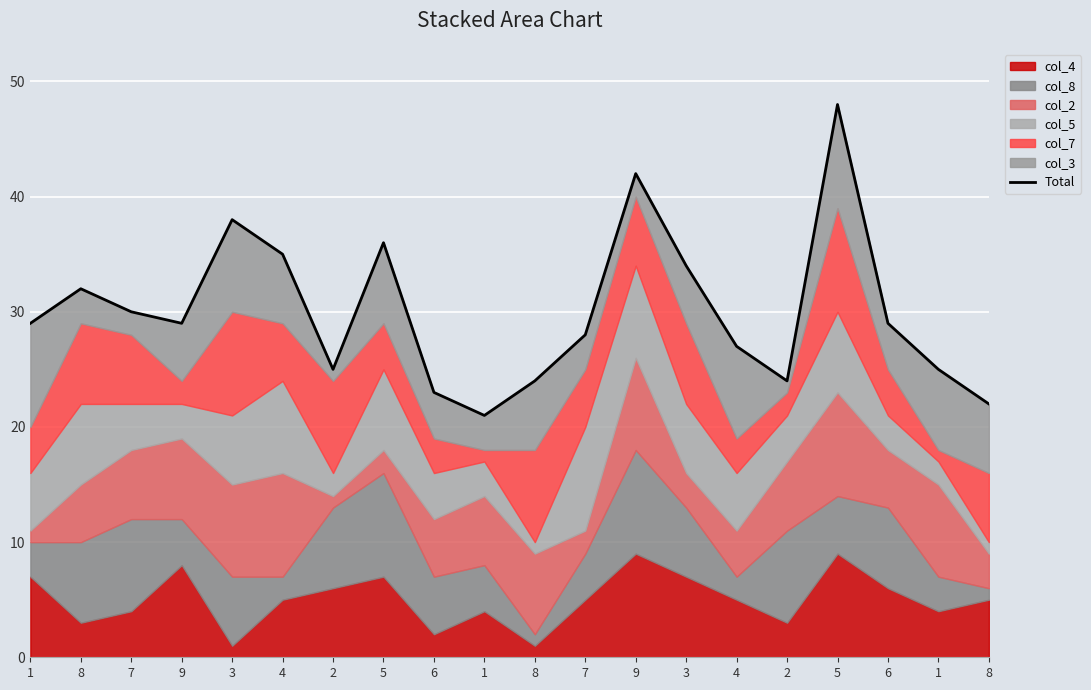

Is it true that the value at 8 is 34?

False